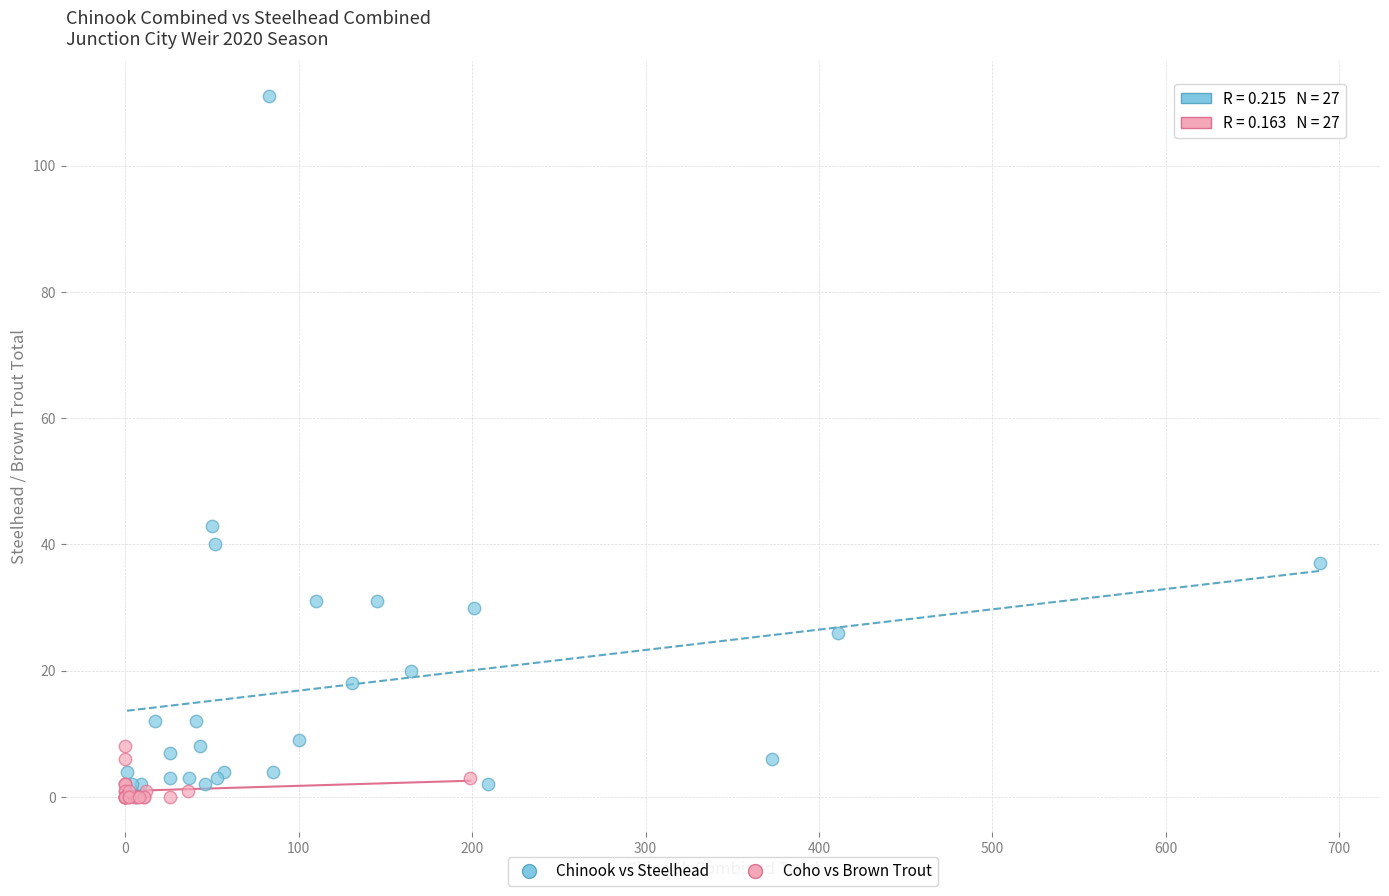

Which series reaches the maximum Y coordinate?

Chinook vs Steelhead